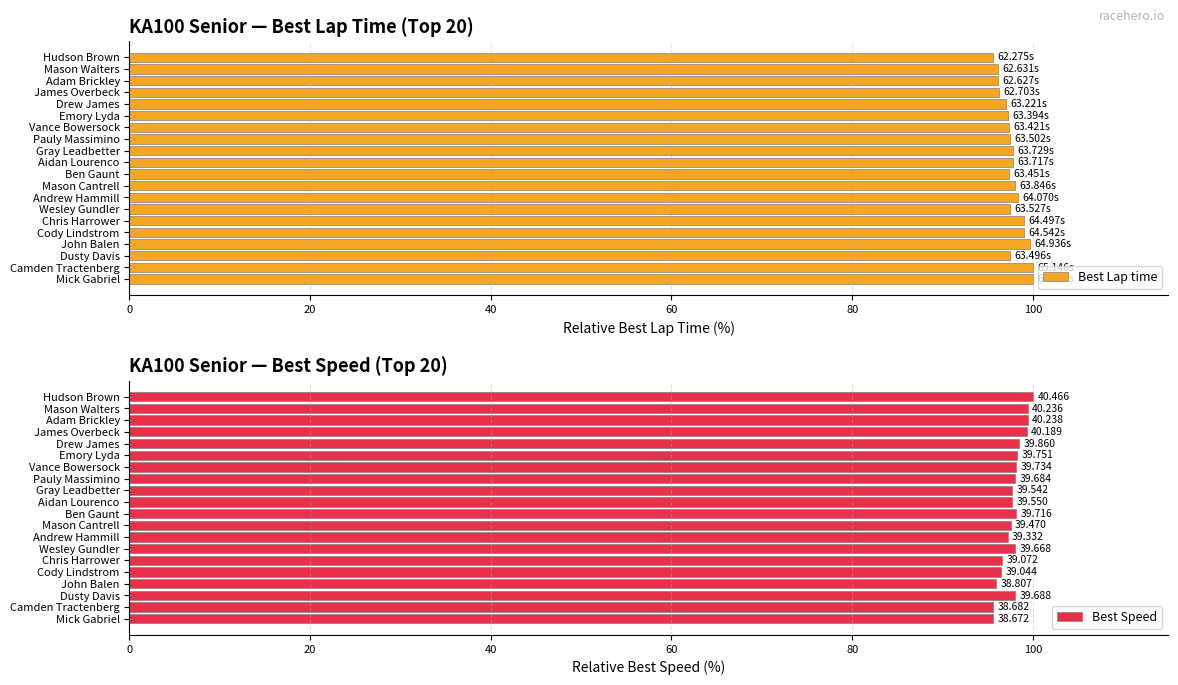

What is the sum of all Best Lap time values?

1954.9